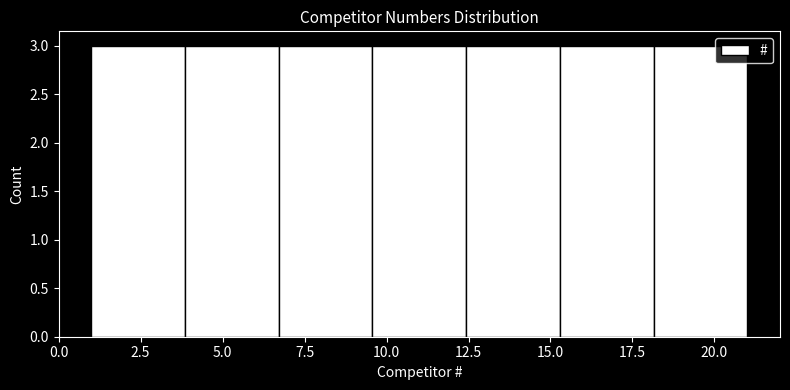

What is the height of the bar covering 4.0 to 6.5 on the x-axis? Neither the bar edges nor the heights are printed on the chart, so give them approximately, as read against the axes.

3